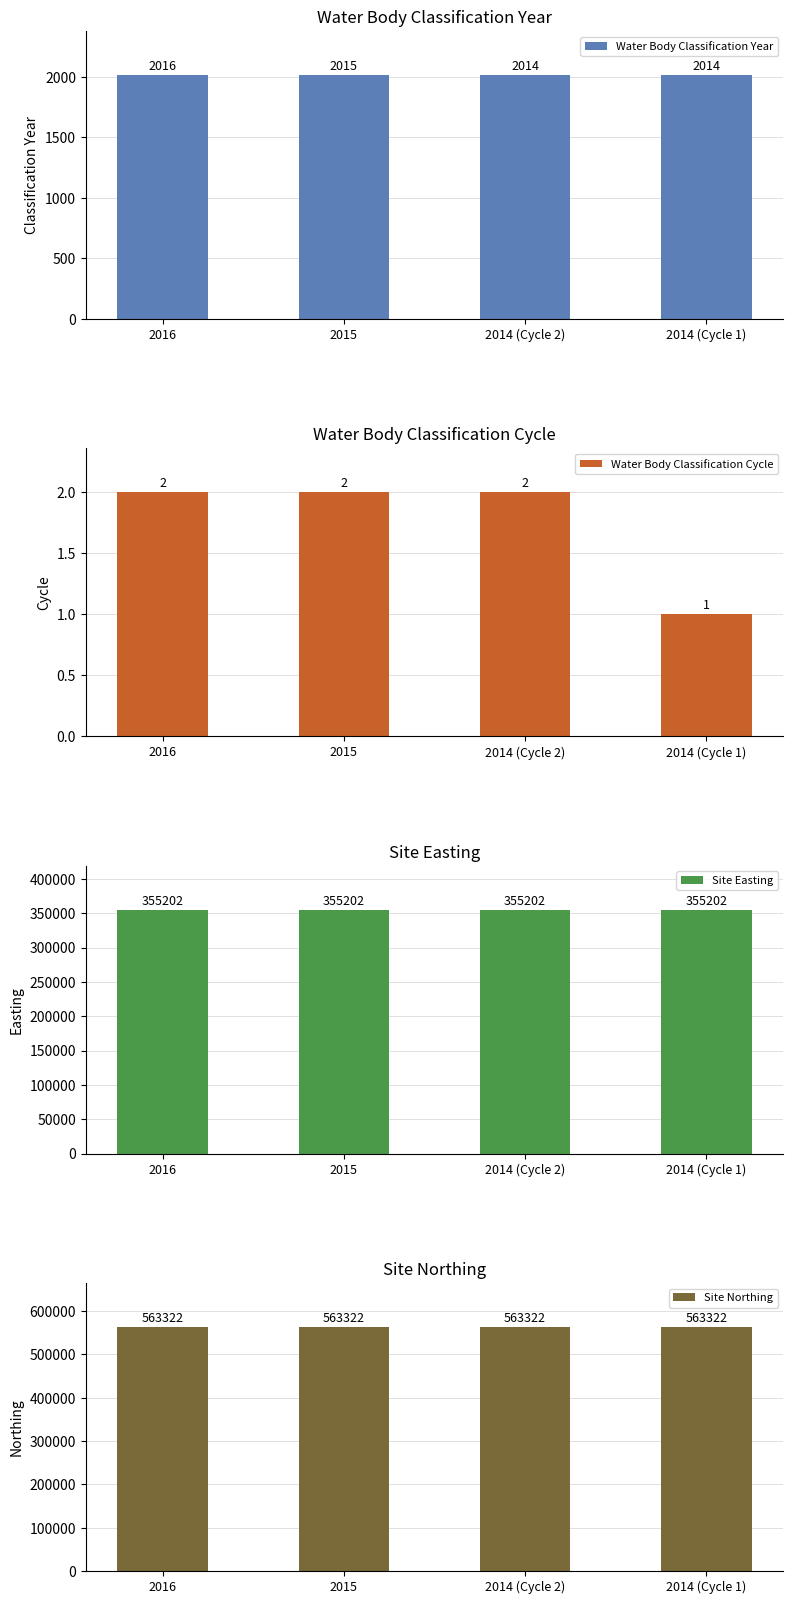

Does the chart contain any negative values?

No